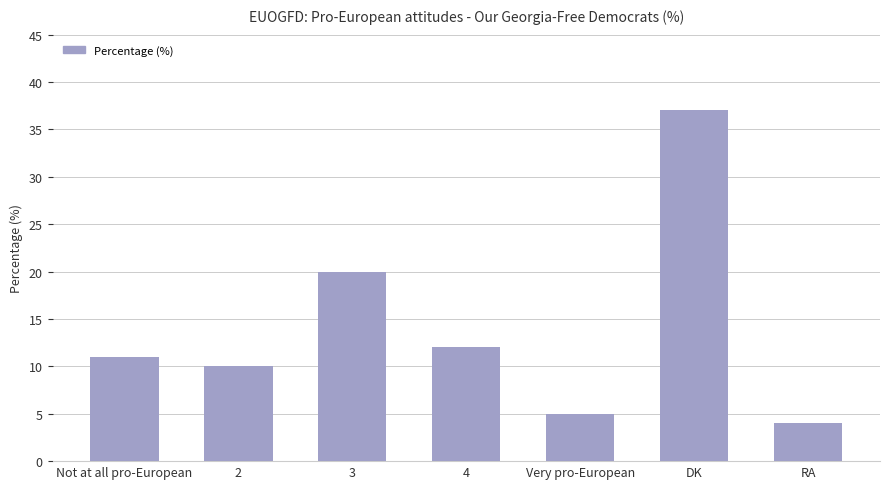

What is the minimum value shown in the chart?

4